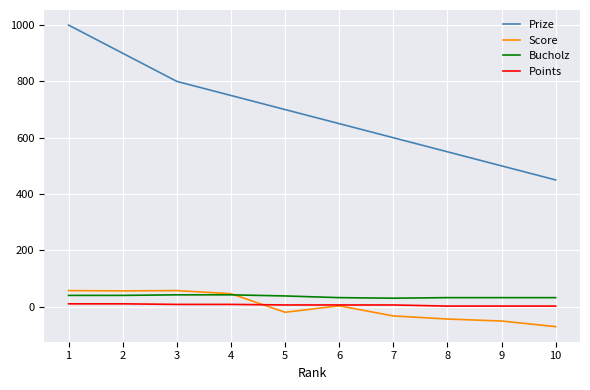

Which series has the largest range (max minus min)?

Prize